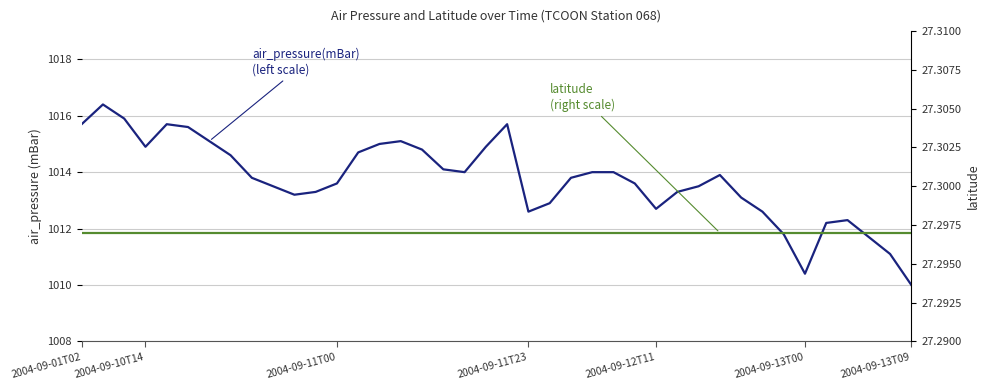

What is the average value of the latitude series?

27.3